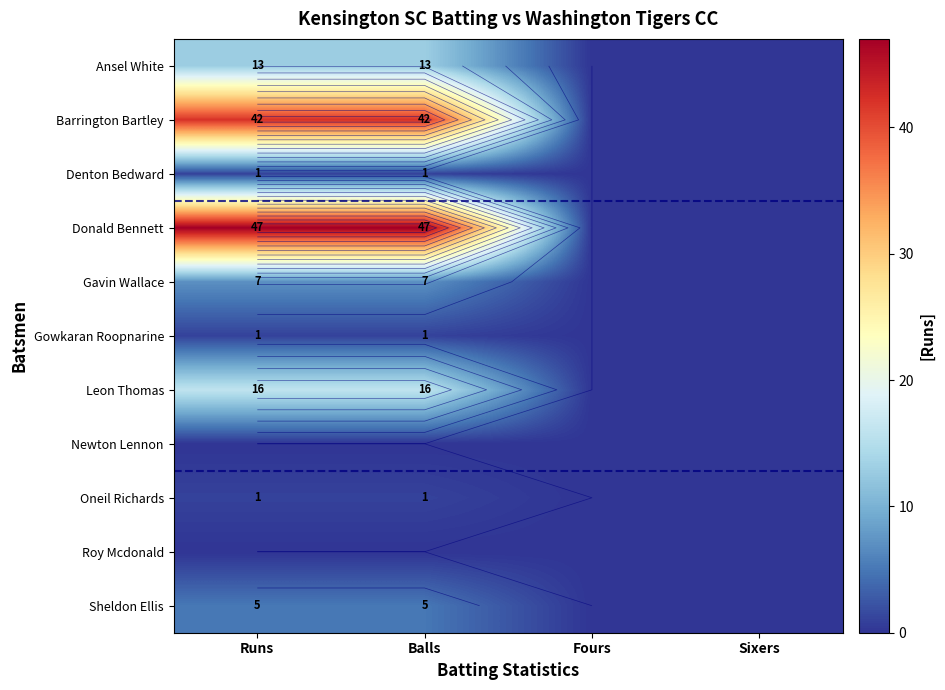

Which has a higher value, Sixers or Fours?

Sixers